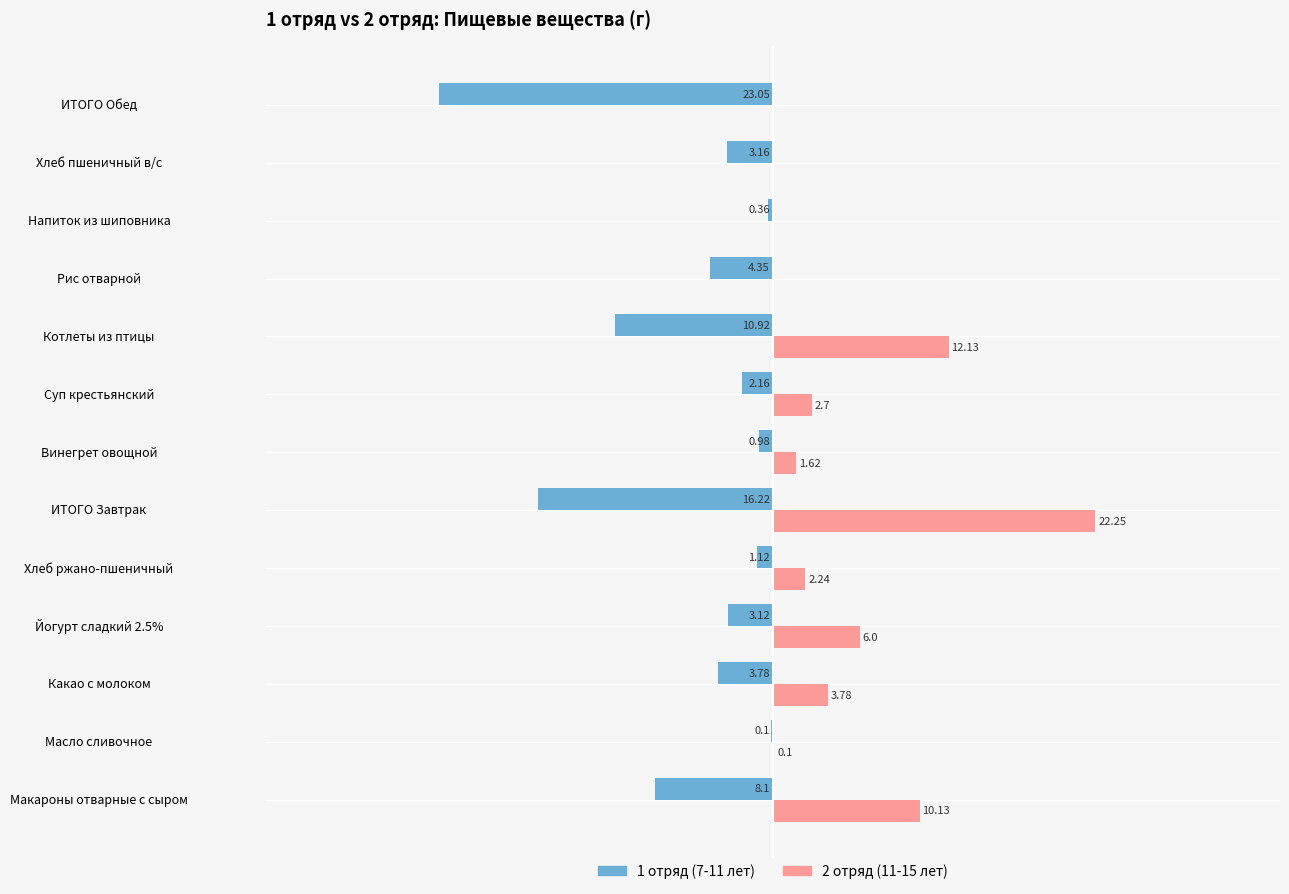

At which category does the chart reach its peak across all series?

ИТОГО Завтрак